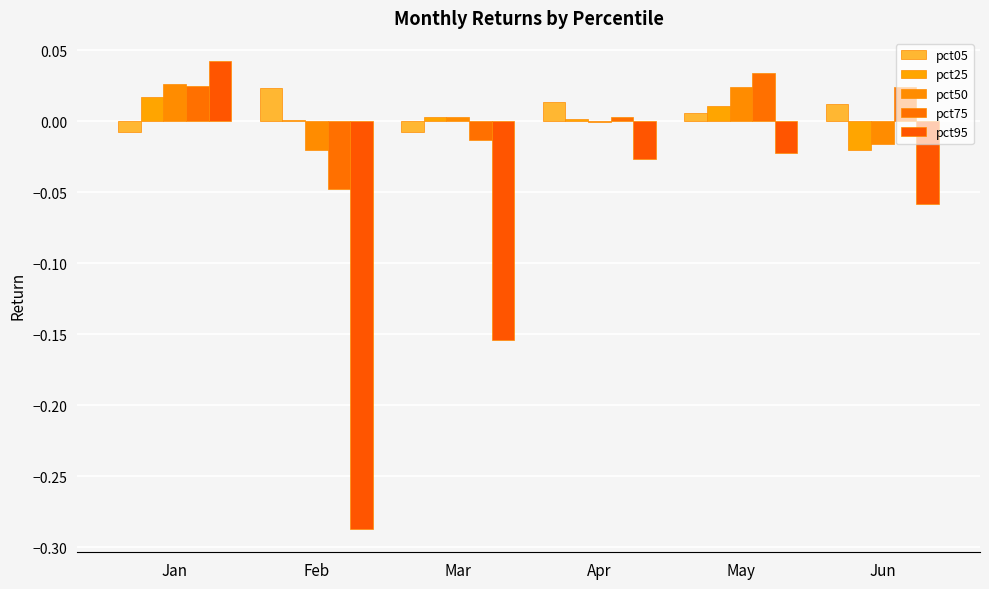

How many values in the pct95 series exceed 0?

1